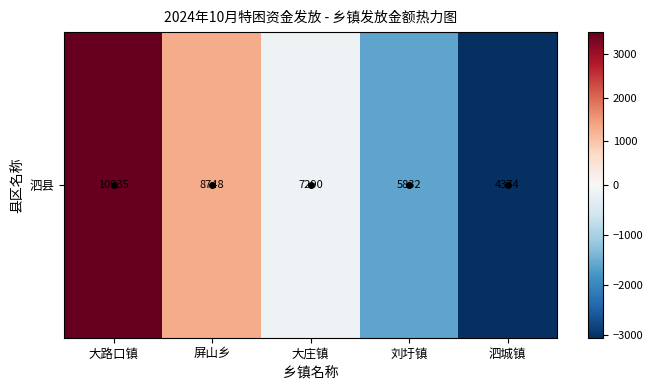

Reading left to right, list all the values displayed in this chart.

大路口镇=3499.2	屏山乡=1312.2	大庄镇=-145.8	刘圩镇=-1603.8	泗城镇=-3061.8